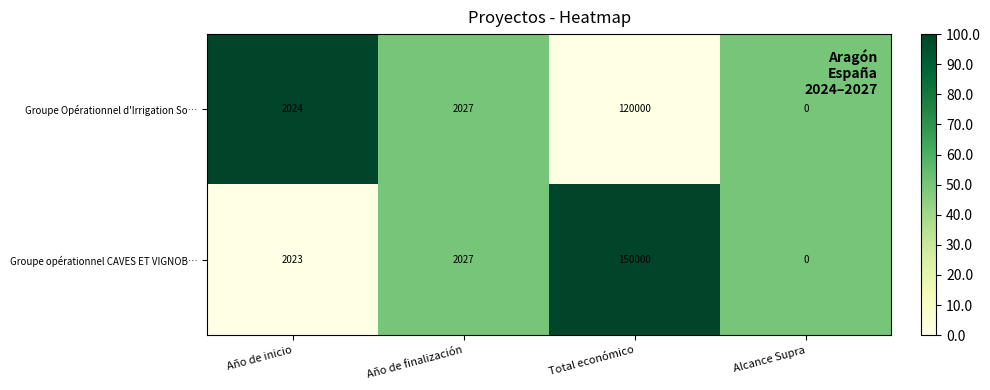

How many series are shown in this chart?

2